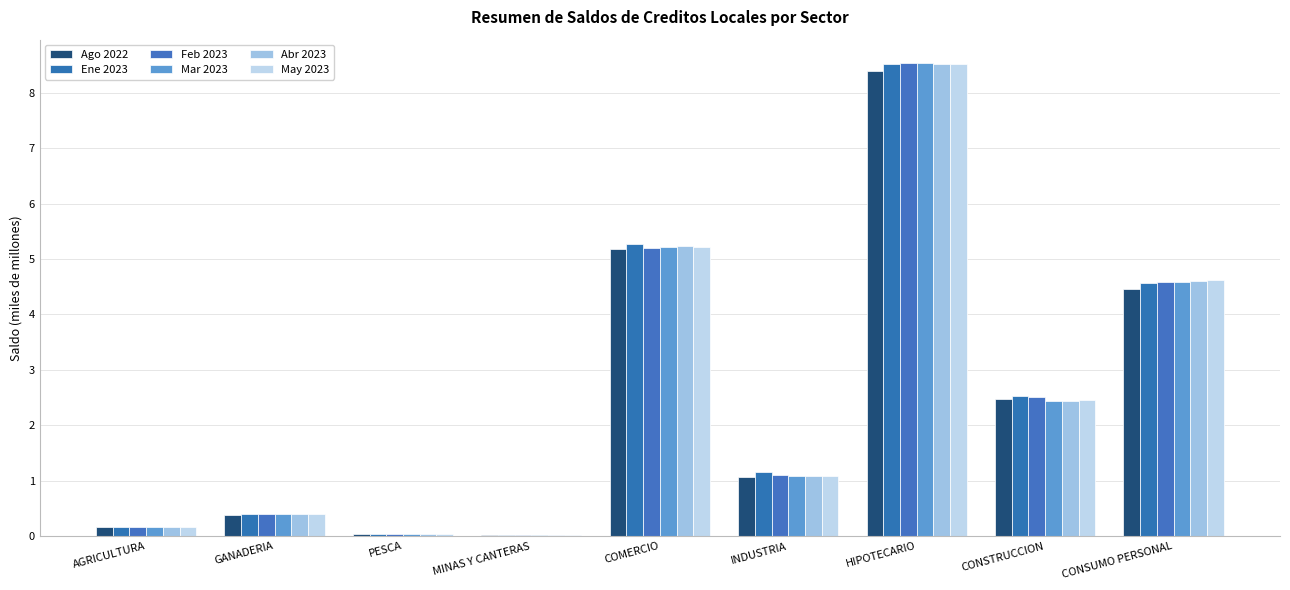

At which label does Ago 2022 reach its peak?

HIPOTECARIO